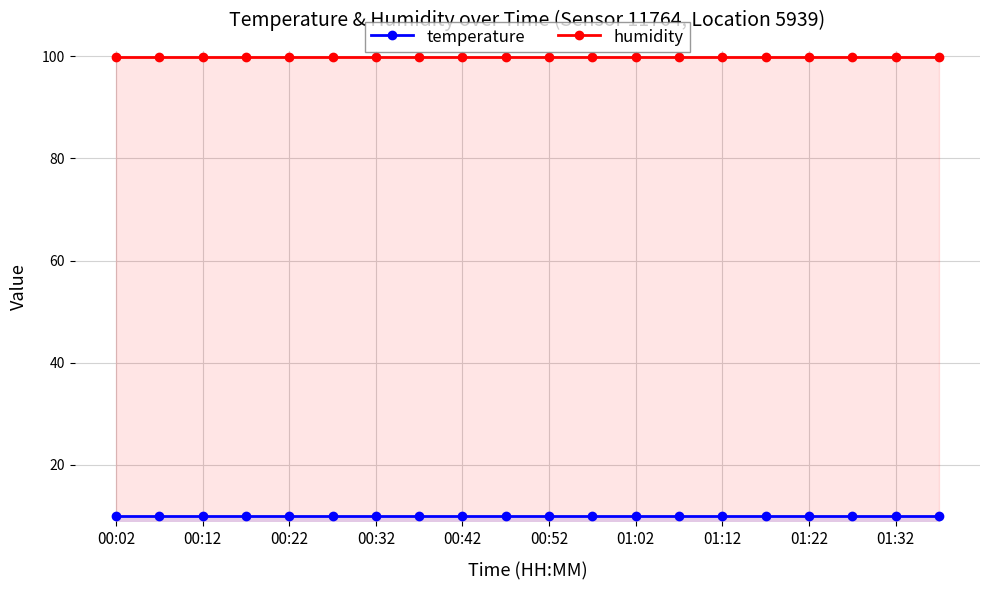

What is the smallest value displayed?

10.0